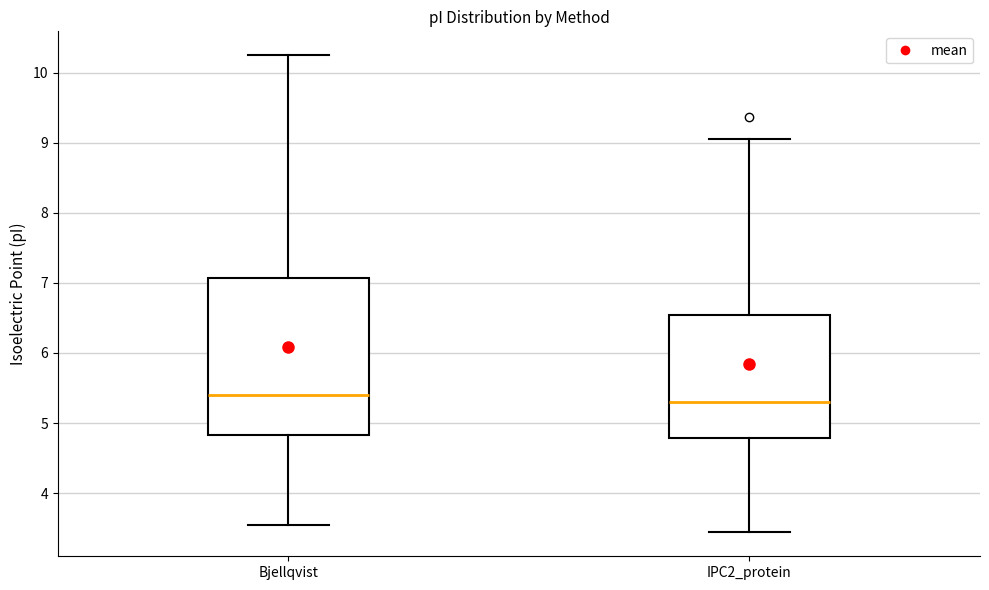

Where does the lower whisker of the box for IPC2_protein end on the y-axis? The values are not printed on the chart, so give them approximately, as read against the axis.

3.4